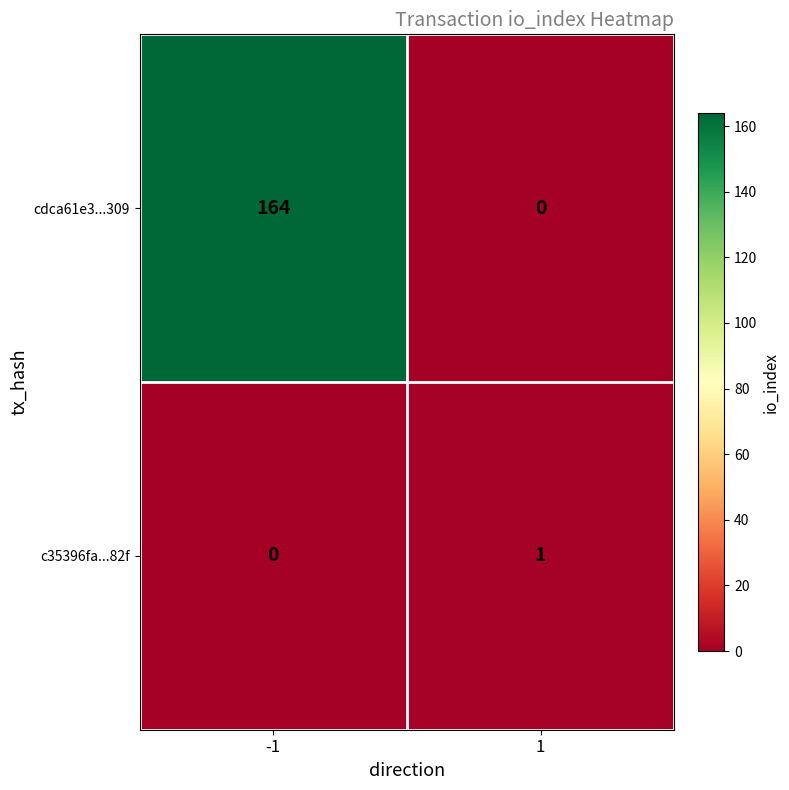

Is it true that c35396fa...82f equals 1 at 1?

True